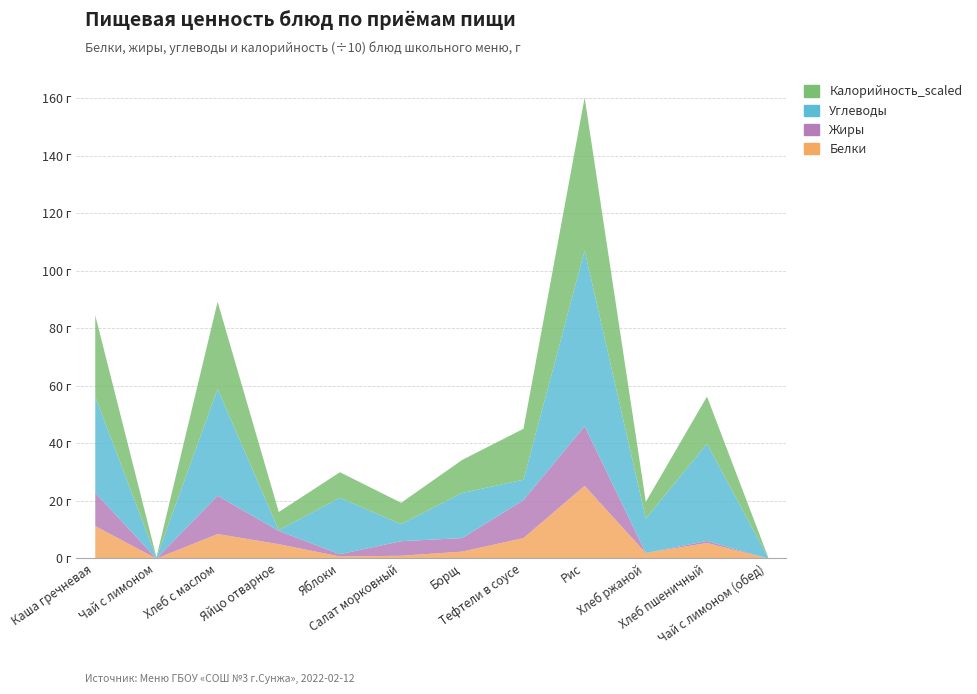

Reading left to right, what are all the values shown in this chart?

Белки: Каша гречневая=11.4	Чай с лимоном=0.1	Хлеб с маслом=8.6	Яйцо отварное=5.1	Яблоки=0.8	Салат морковный=1.1	Борщ=2.5	Тефтели в соусе=7.2	Рис=25.4	Хлеб ржаной=2.0	Хлеб пшеничный=5.5	Чай с лимоном (обед)=0.1
Жиры: Каша гречневая=11.6	Чай с лимоном=0.0	Хлеб с маслом=13.3	Яйцо отварное=4.6	Яблоки=0.8	Салат морковный=5.1	Борщ=4.7	Тефтели в соусе=13.2	Рис=20.7	Хлеб ржаной=0.0	Хлеб пшеничный=0.7	Чай с лимоном (обед)=0.0
Углеводы: Каша гречневая=33.3	Чай с лимоном=0.3	Хлеб с маслом=37.1	Яйцо отварное=0.3	Яблоки=19.6	Салат морковный=6.0	Борщ=15.7	Тефтели в соусе=7.1	Рис=61.1	Хлеб ржаной=12.0	Хлеб пшеничный=33.8	Чай с лимоном (обед)=0.3
Калорийность_scaled: Каша гречневая=28.3	Чай с лимоном=0.2	Хлеб с маслом=30.3	Яйцо отварное=6.3	Яблоки=8.9	Салат морковный=7.4	Борщ=11.5	Тефтели в соусе=17.7	Рис=53.2	Хлеб ржаной=5.8	Хлеб пшеничный=16.4	Чай с лимоном (обед)=0.2